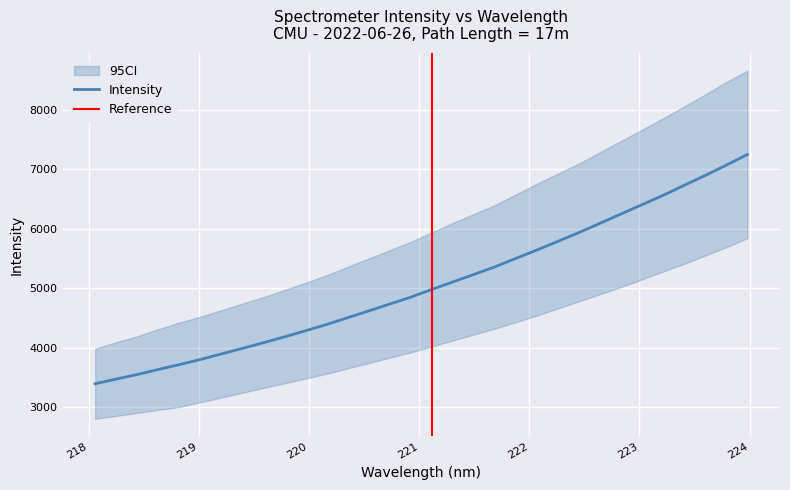

Which has a higher value, 218.442 or 219.3979?

219.3979